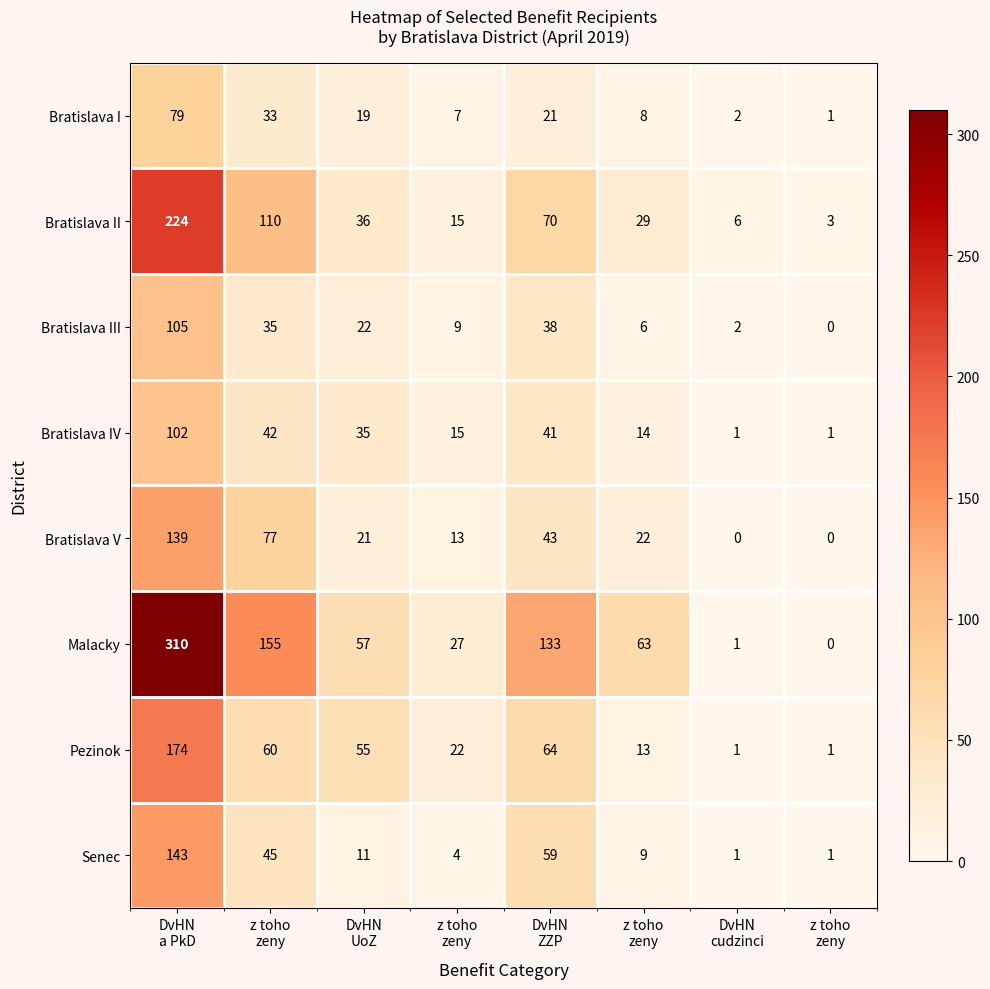

What is the total value across all series at z toho
zeny?

557